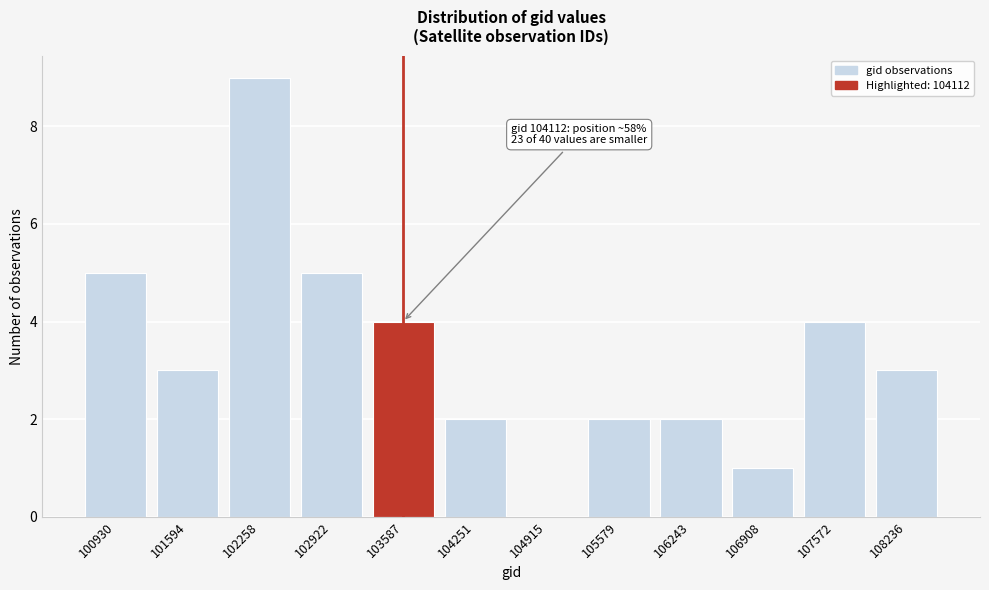

Reading left to right, list all the values displayed in this chart.

100930=5	101594=3	102258=9	102922=5	103587=4	104251=2	104915=0	105579=2	106243=2	106908=1	107572=4	108236=3